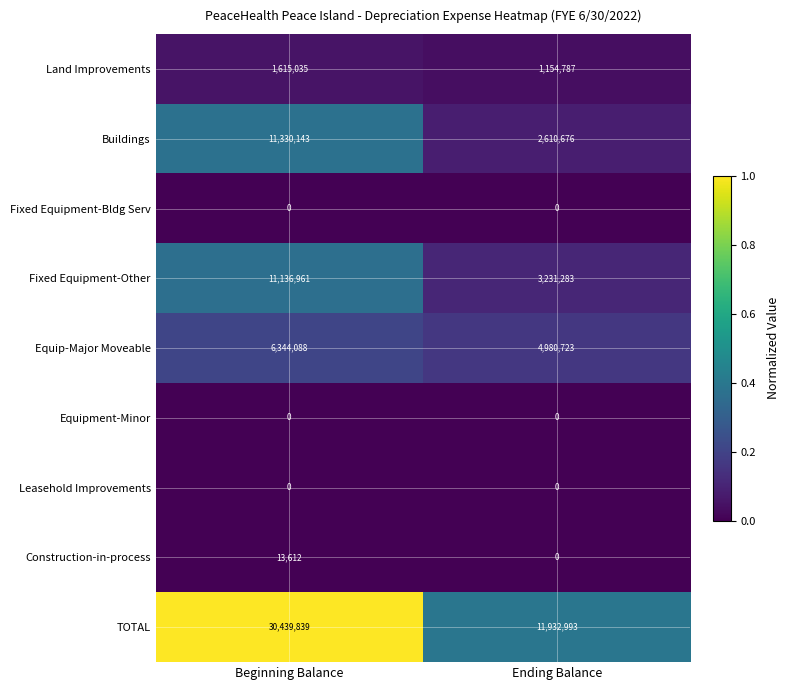

What is the total value across all series at Ending Balance?

23910462